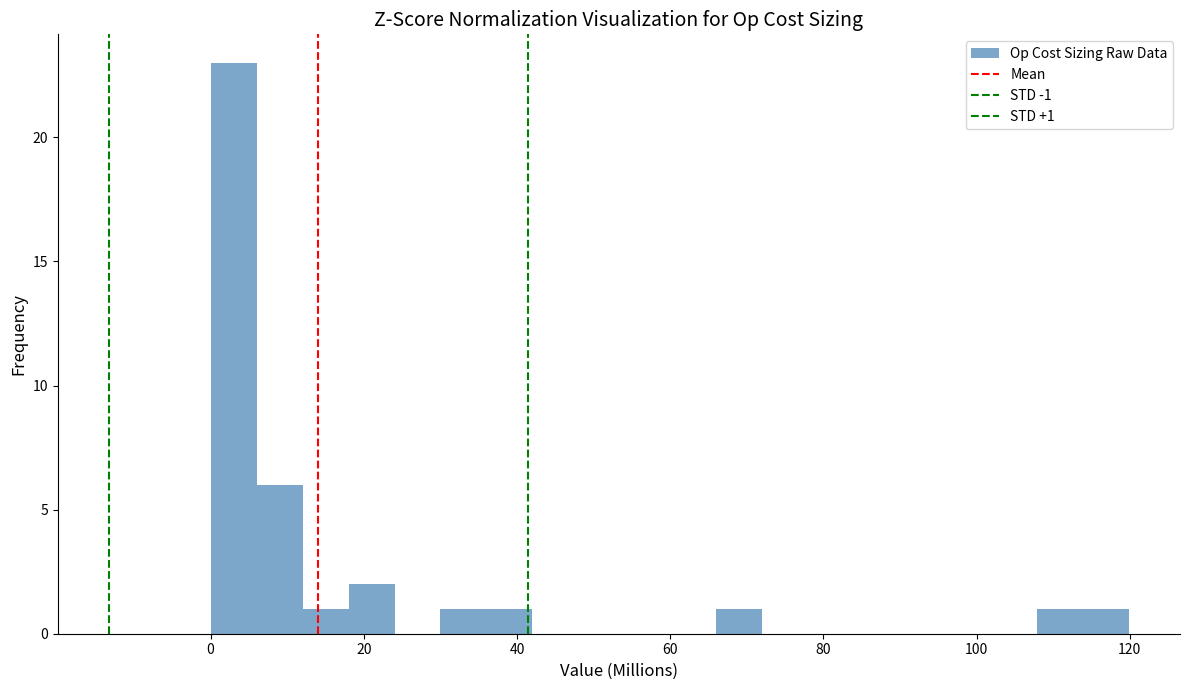

Read against the x-axis, roughly where is the centre of the tallest bar?

4